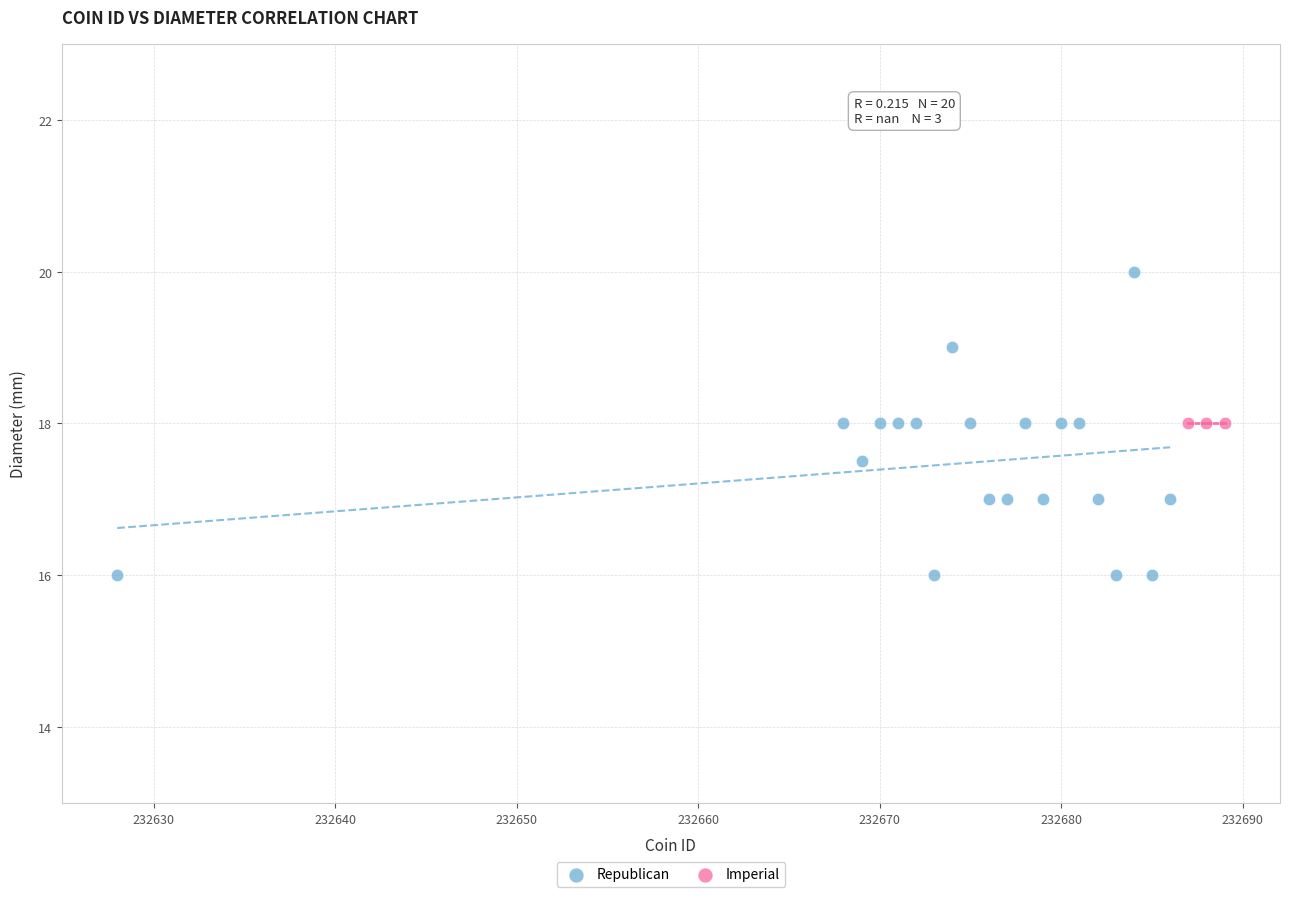

Which series reaches the maximum Y coordinate?

Republican